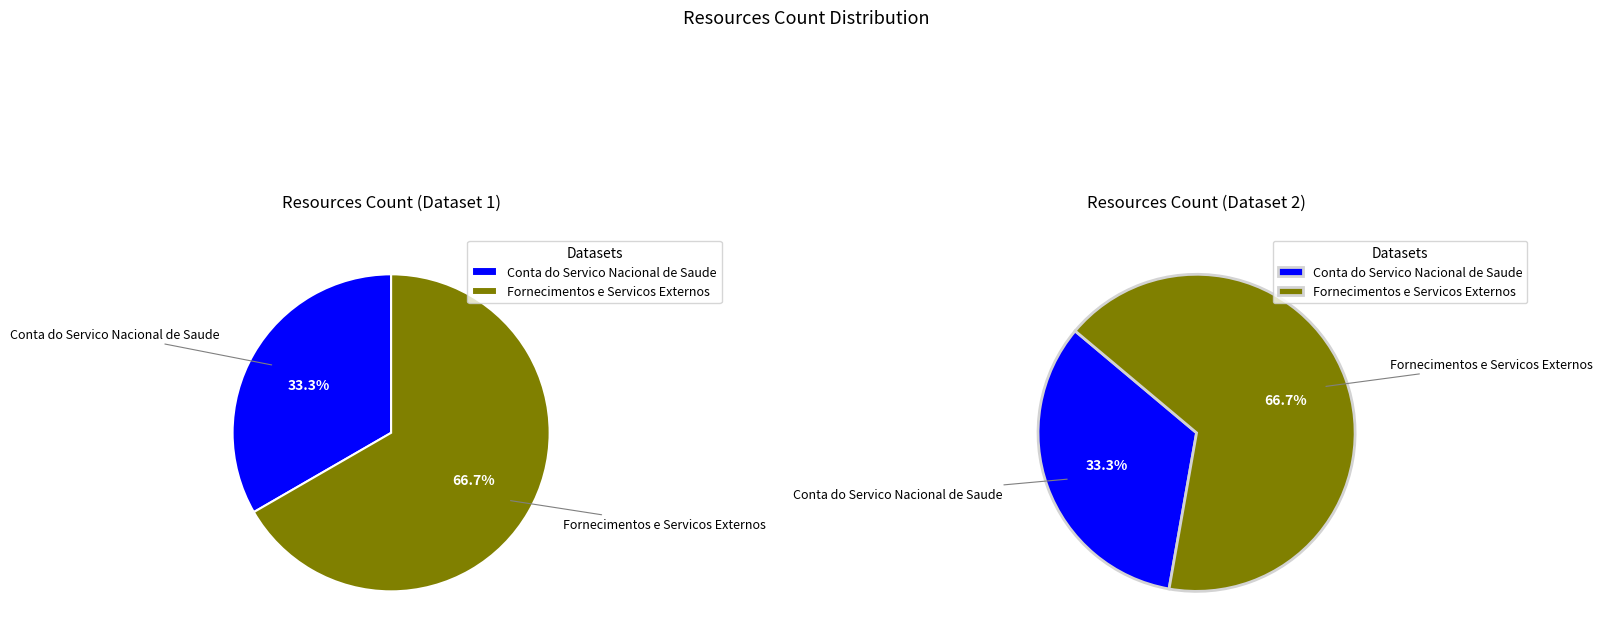

Which slice is the smallest?

Conta do Servico Nacional de Saude